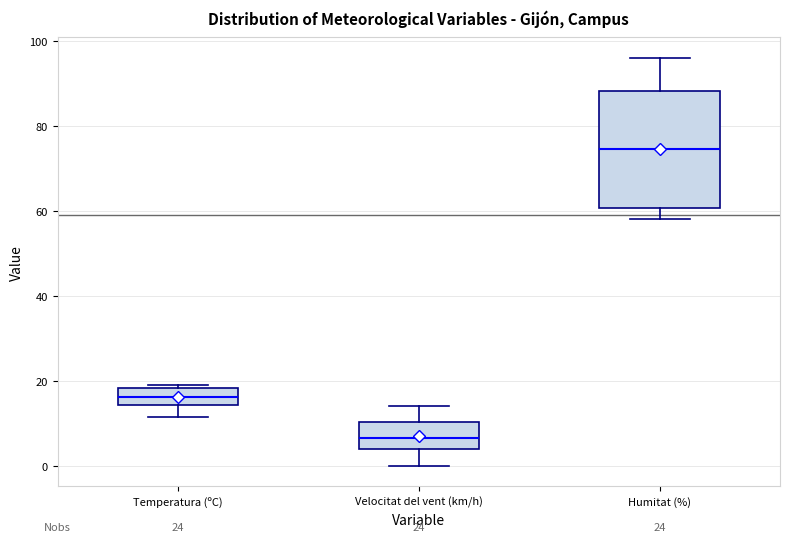

Reading left to right, read every box against the y-axis: the position of its median line, the range the box covers, and the ends of its whiskers. The values are not printed on the chart, so give them approximately, as read against the axis.

Temperatura (ºC): median 16, box 14 to 18, whiskers 12 to 20
Velocitat del vent (km/h): median 6, box 4 to 10, whiskers 0 to 14
Humitat (%): median 74, box 60 to 88, whiskers 58 to 96